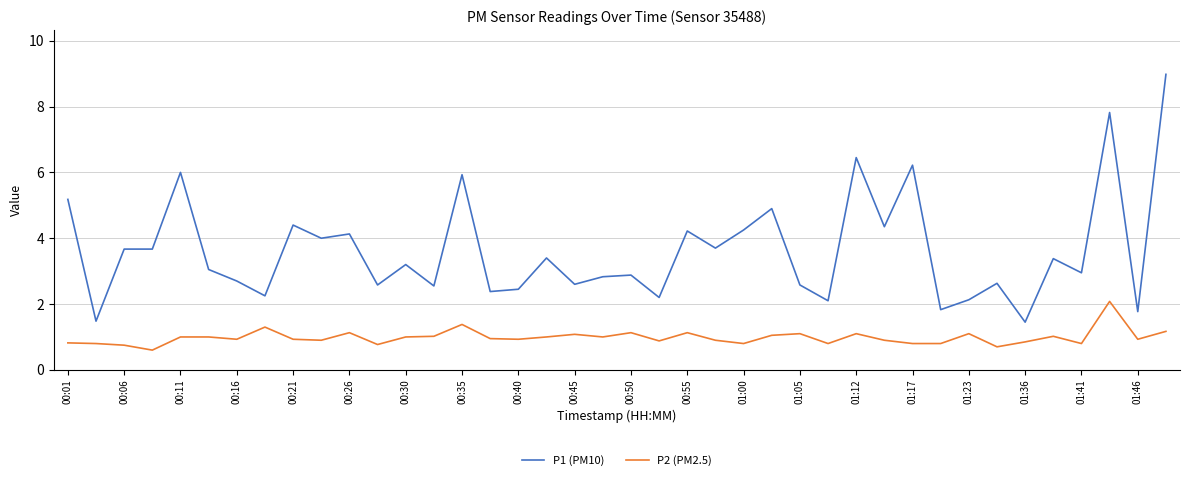

What is the maximum value for P1 (PM10)?

9.0